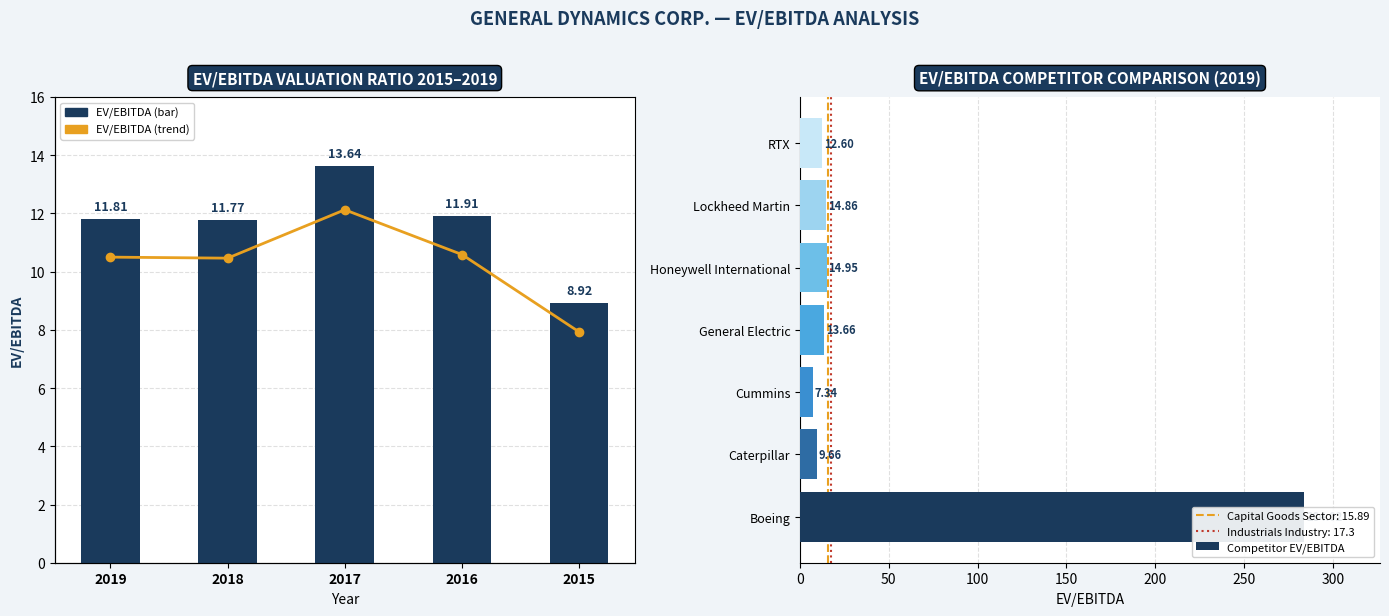

Is it true that the value at 2015 is 15.3?

False